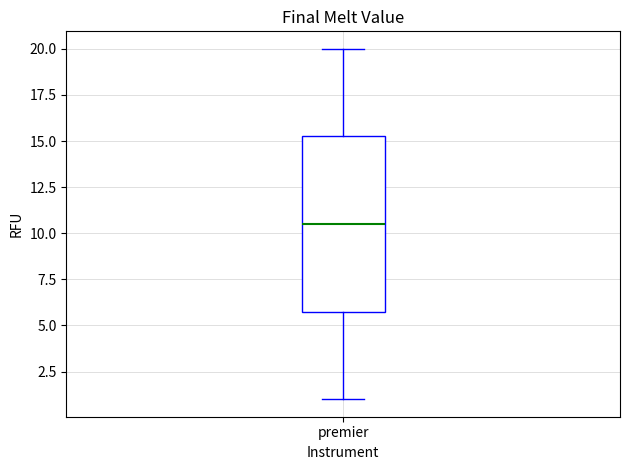

Transcribe this box plot: give where the median line is, the range the box spans, and where the two whiskers end, as read against the y-axis. The values are not printed on the chart, so give them approximately, as read against the axis.

median 10.5, box 6.0 to 15.5, whiskers 1.0 to 20.0